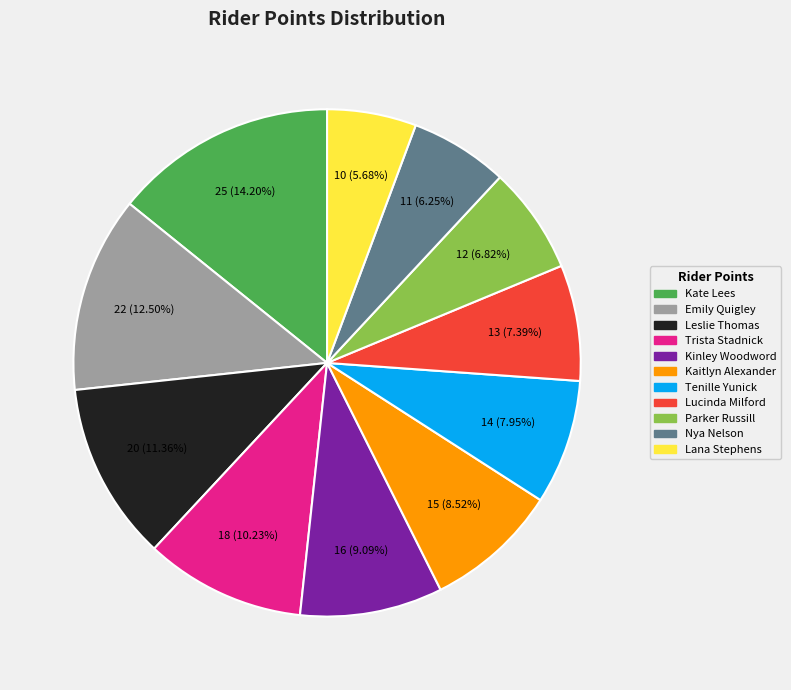

What is the largest slice in the pie chart?

Kate Lees